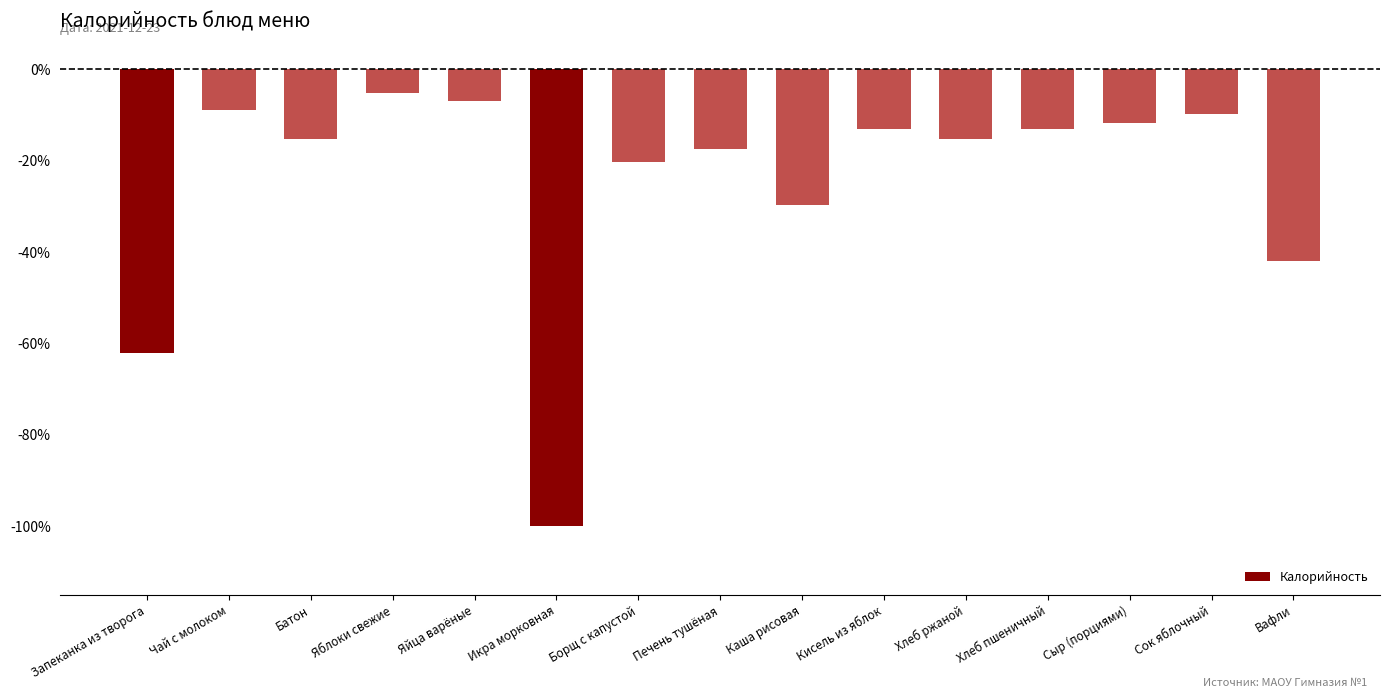

What position from the right is Чай с молоком?

14